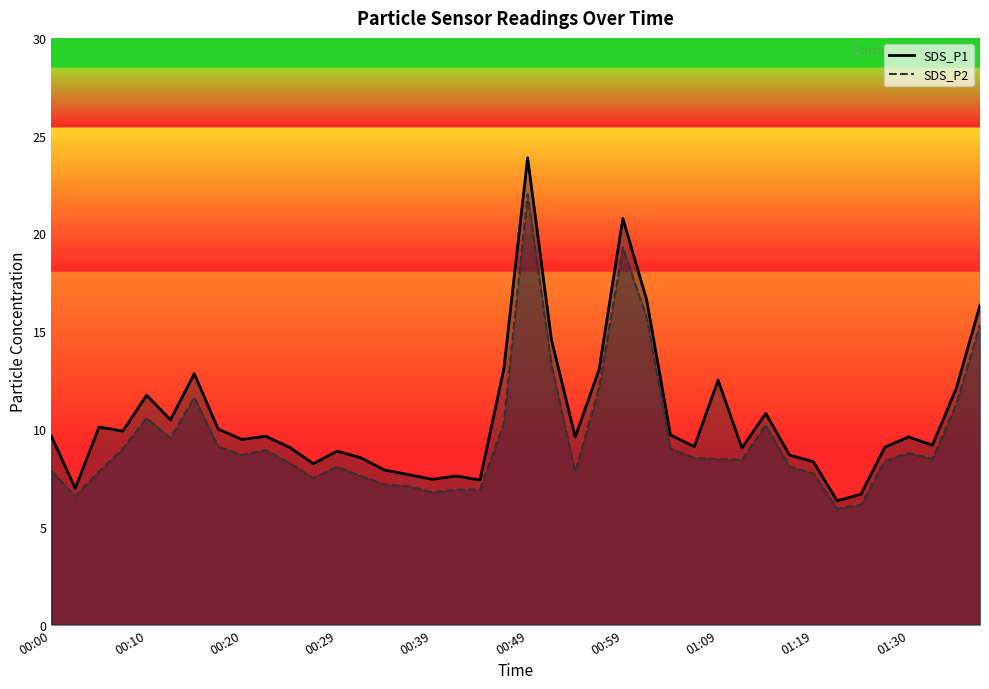

Between 00:37 and 00:05, which is larger?

00:05